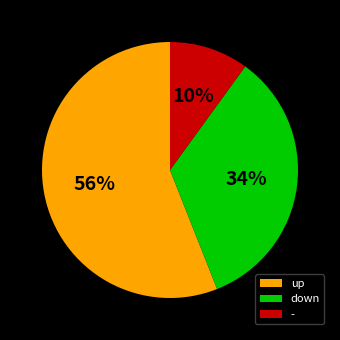

Is the sum of - and down greater than half?

No